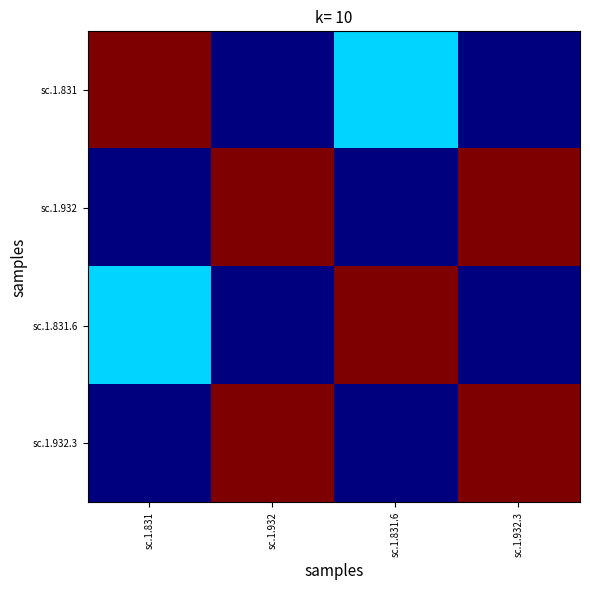

What is the total value across all series at sc.1.831.6?

1.3